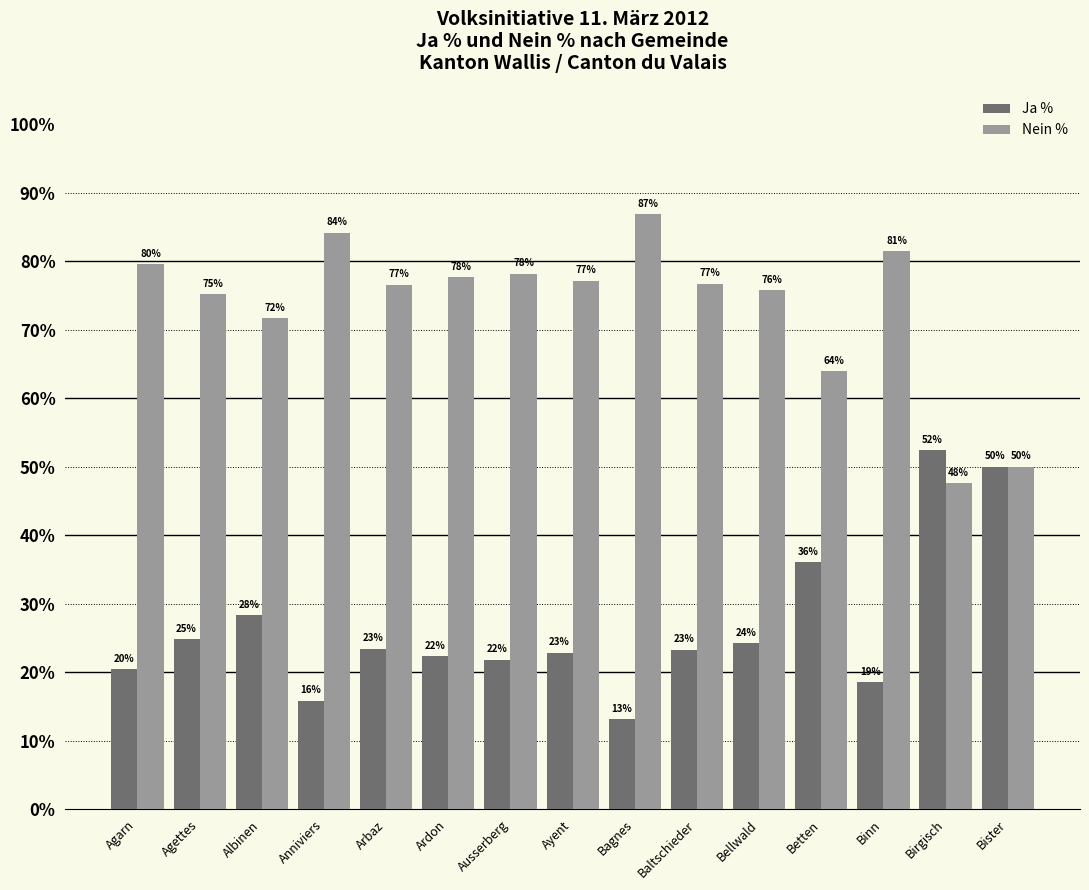

List the series in order of their peak value, lowest first.

Ja %, Nein %